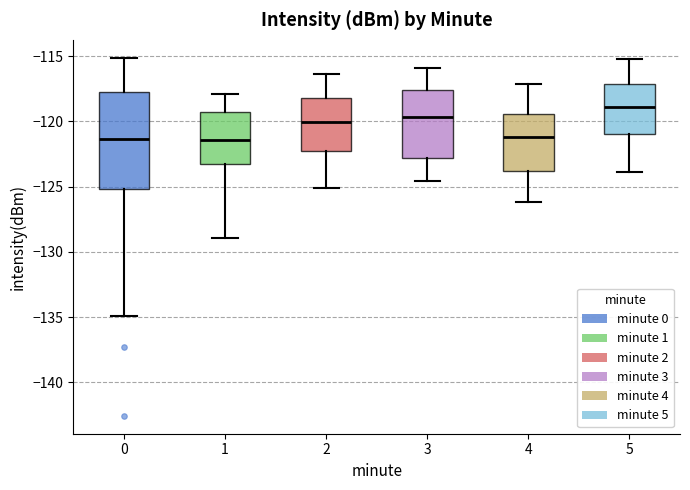

Reading left to right, read every box against the y-axis: the position of its median line, the range the box covers, and the ends of its whiskers. The values are not printed on the chart, so give them approximately, as read against the axis.

0: median -121.5, box -125.0 to -117.5, whiskers -135.0 to -115.0
1: median -121.5, box -123.5 to -119.0, whiskers -129.0 to -118.0
2: median -120.0, box -122.5 to -118.0, whiskers -125.0 to -116.5
3: median -119.5, box -123.0 to -117.5, whiskers -124.5 to -116.0
4: median -121.0, box -124.0 to -119.5, whiskers -126.0 to -117.0
5: median -119.0, box -121.0 to -117.0, whiskers -124.0 to -115.0